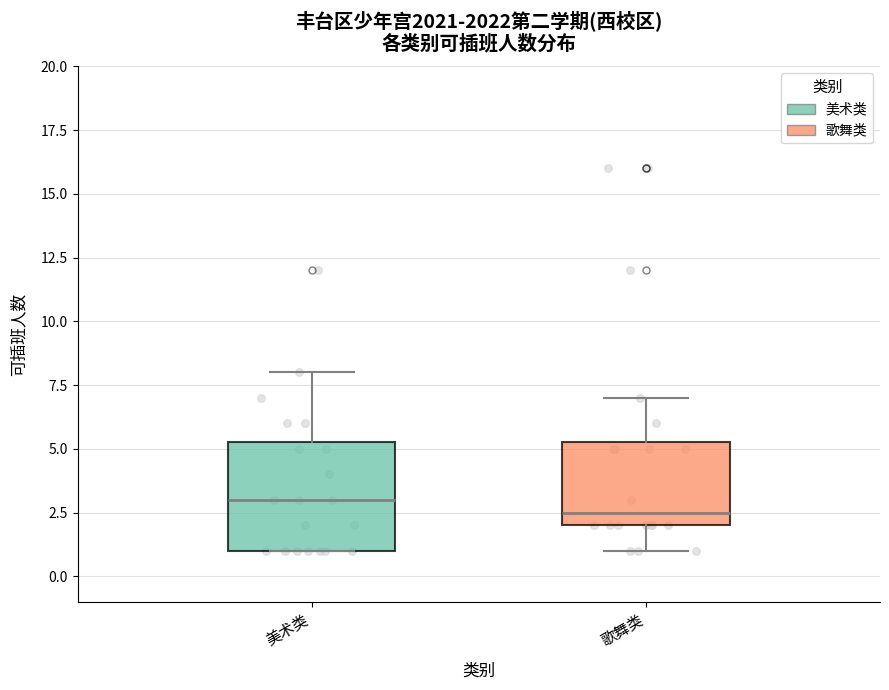

Which box's median line is the lowest?

歌舞类